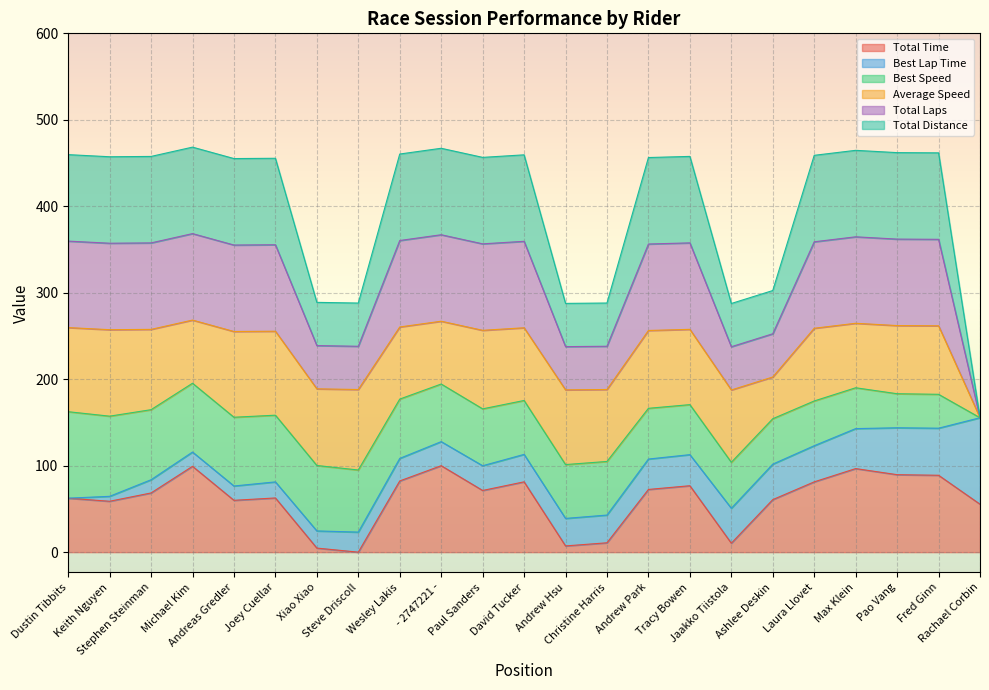

What is the maximum value for Total Time?

100.0